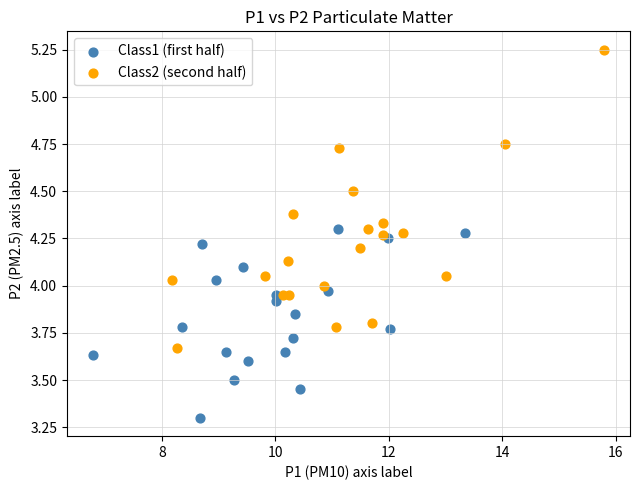

Which series has the widest spread of Y values?

Class2 (second half)